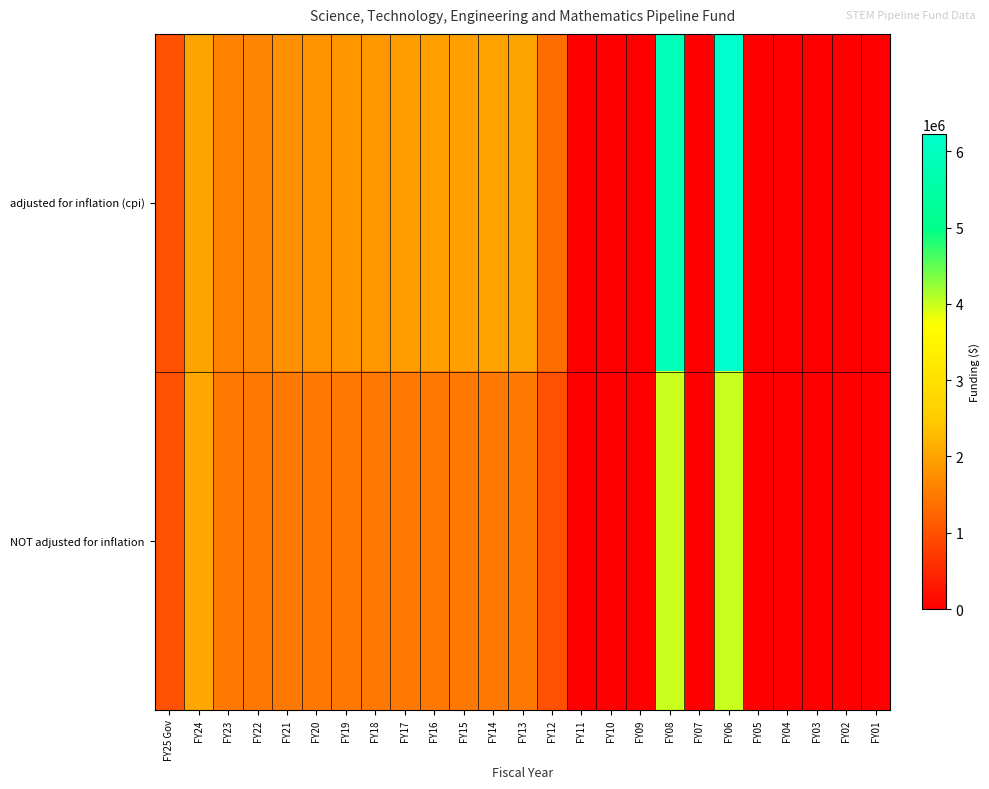

Between FY13 and FY06, which series saw the biggest shift?

row_0